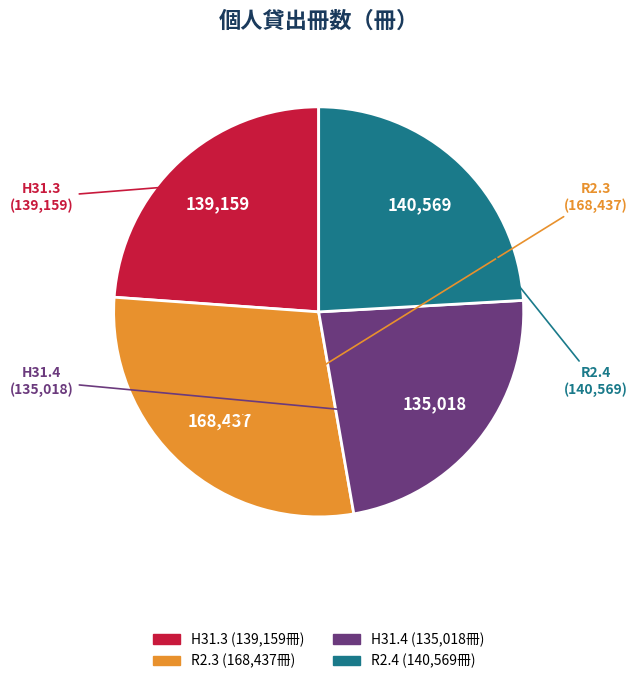

Between R2.3 and H31.3, which is larger?

R2.3